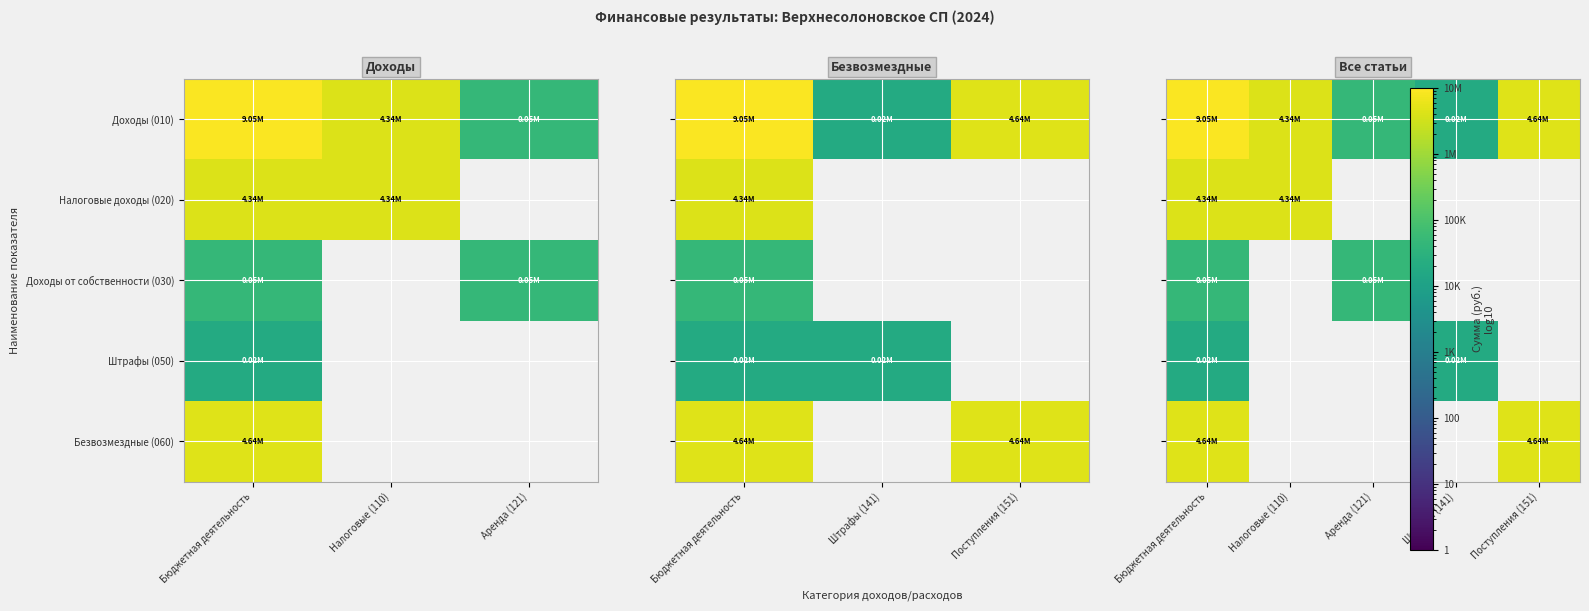

Rank the series by their maximum value, from highest to lowest.

Доходы (010), Безвозмездные (060), Налоговые доходы (020), Доходы от собственности (030), Штрафы (050)